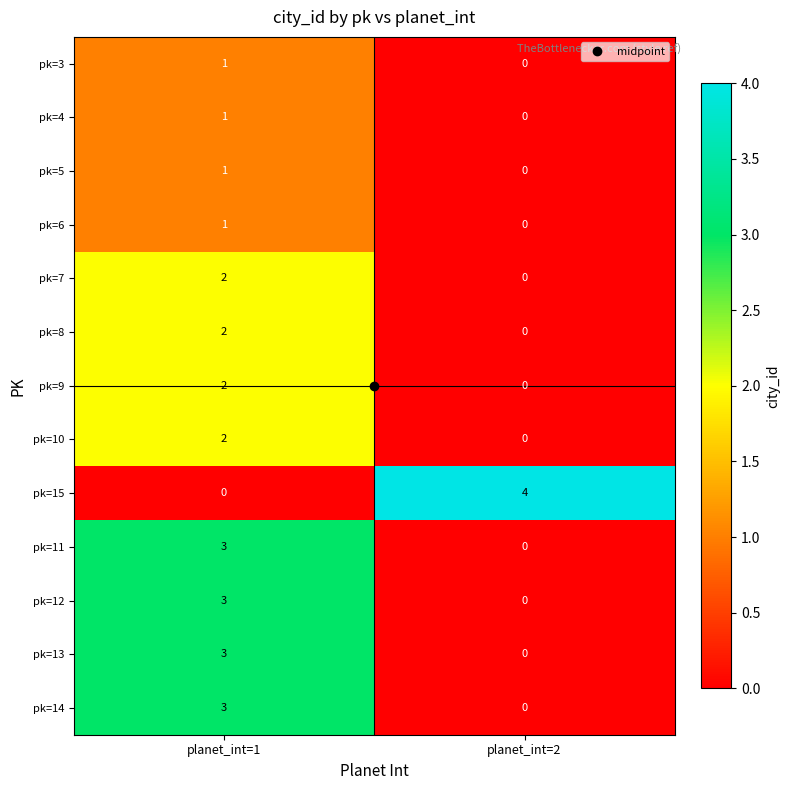

Where is pk=3 nearest to the value 0?

planet_int=2